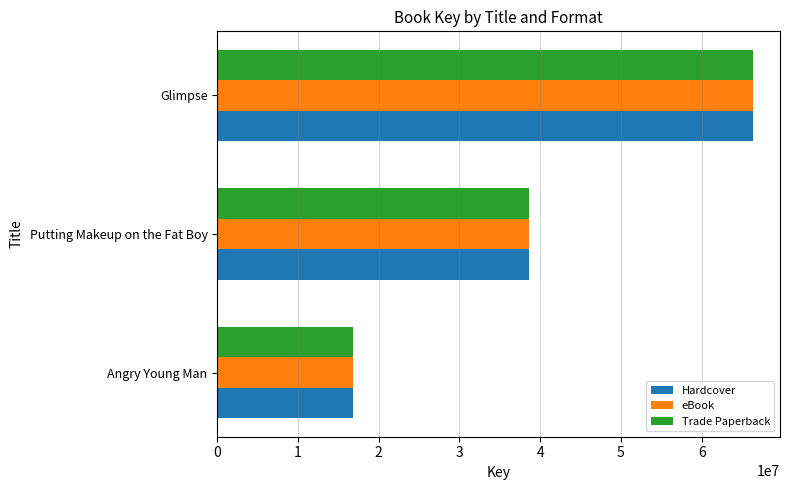

At which label does Trade Paperback reach its minimum?

Angry Young Man